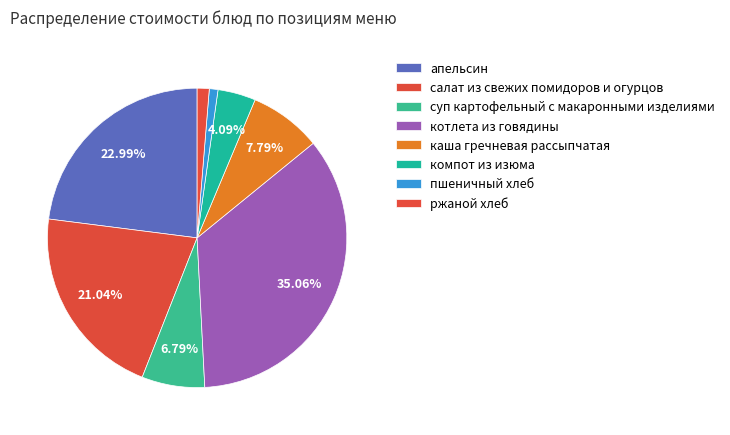

What is the largest slice in the pie chart?

котлета из говядины